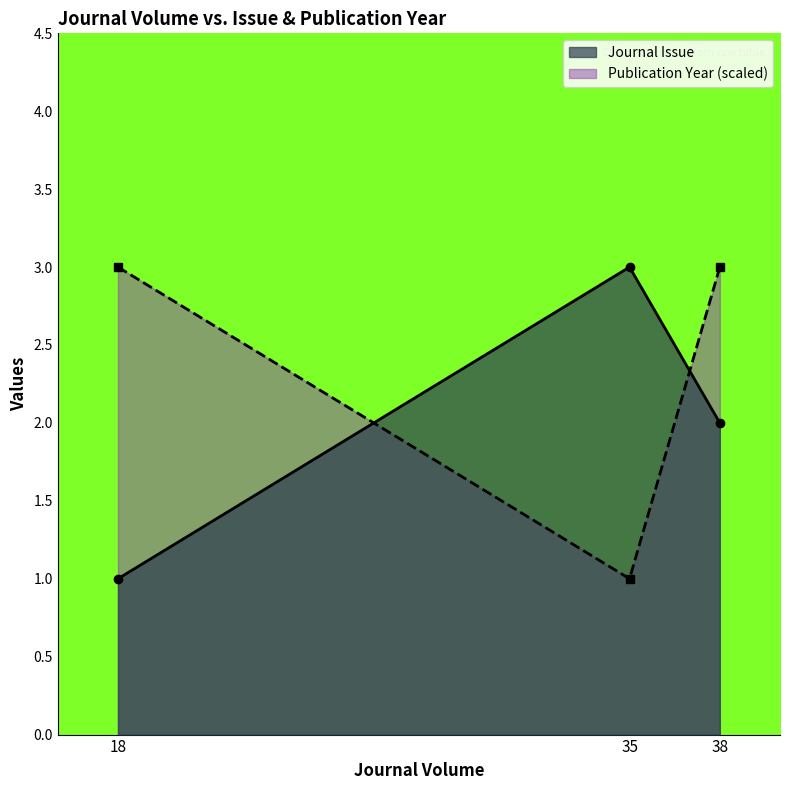

Between 38 and 35, which is larger?

35